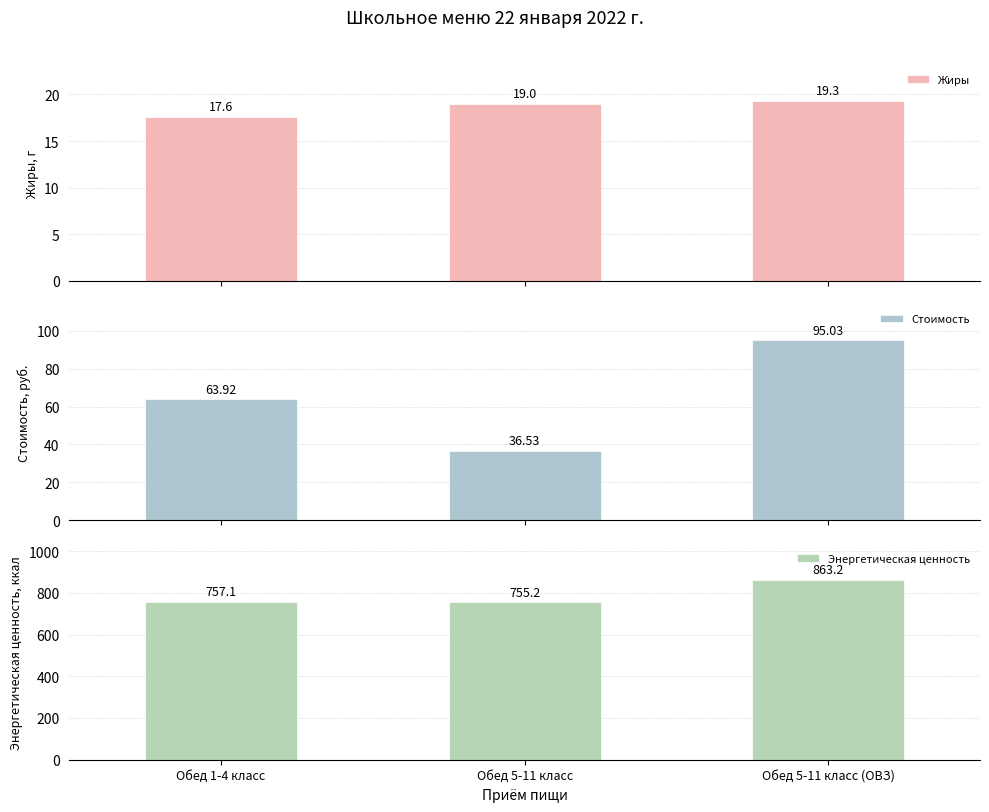

Count the number of data series in this chart.

3